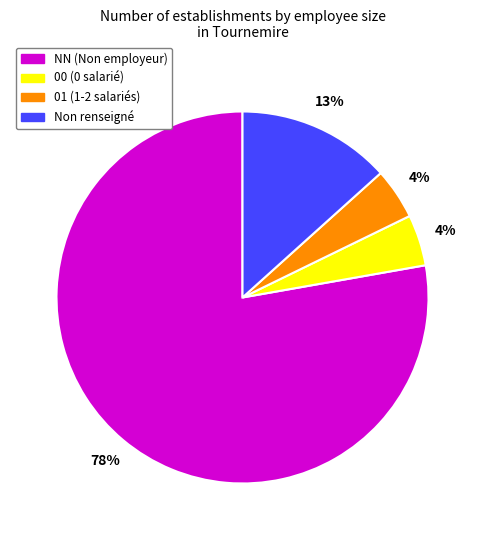

To the nearest percent, what is the average slice percentage?

25%